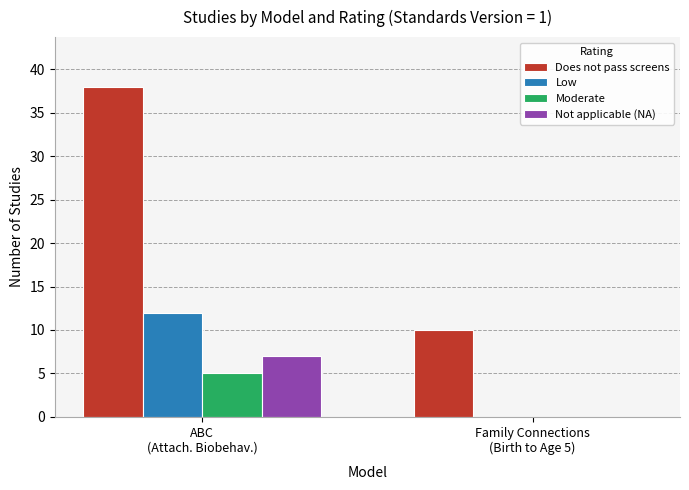

True or false: Does not pass screens has a value of 10 at Family Connections
(Birth to Age 5).

True